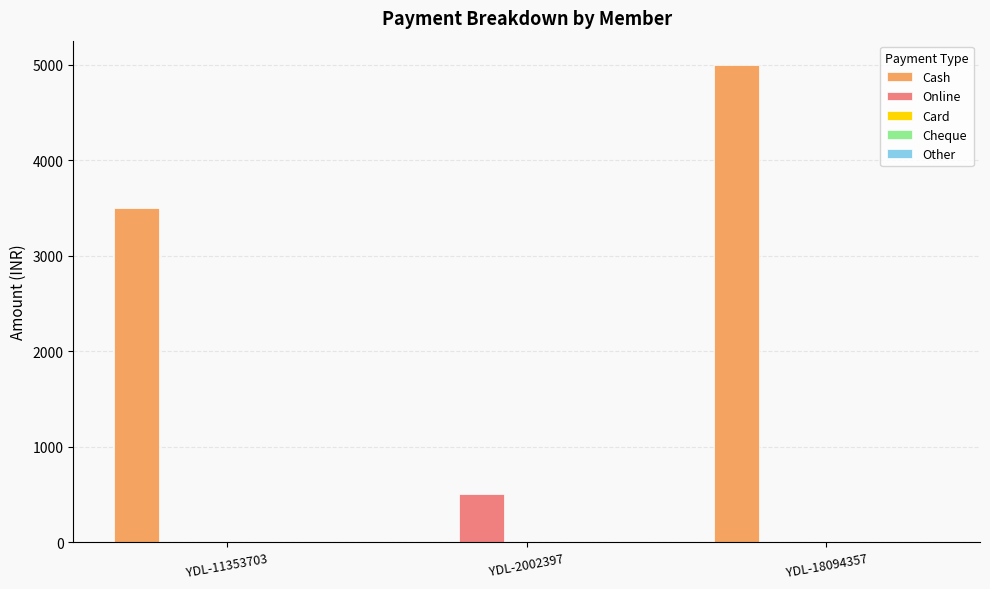

Between YDL-2002397 and YDL-18094357, which series saw the biggest shift?

Cash